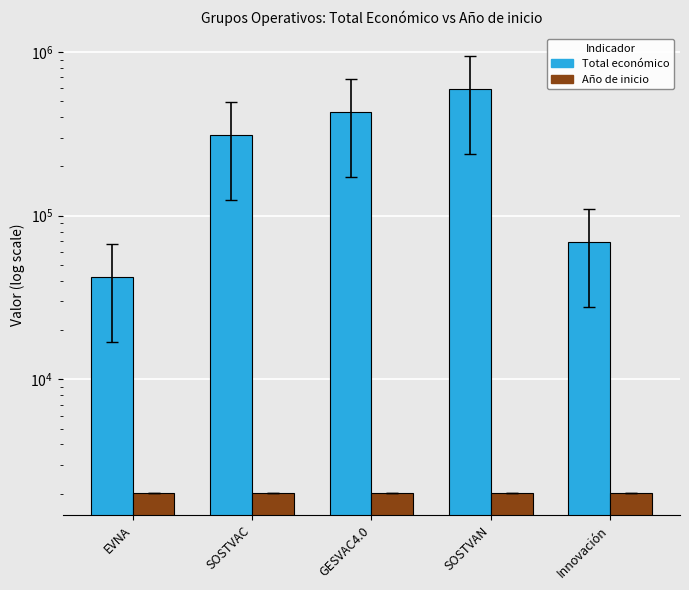

Where does the Año de inicio series first go above 2018?

GESVAC4.0